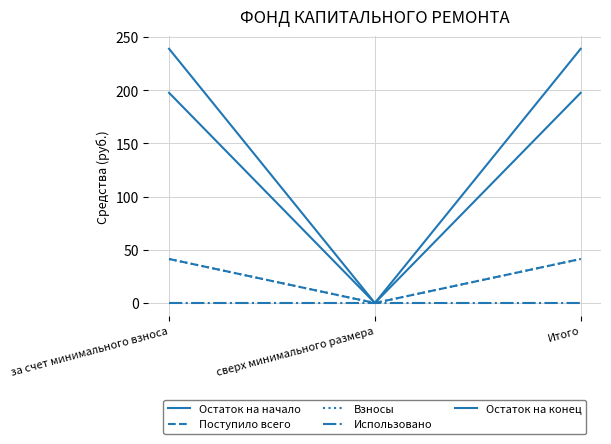

Where does the Остаток на начало series first go above 197?

за счет минимального взноса